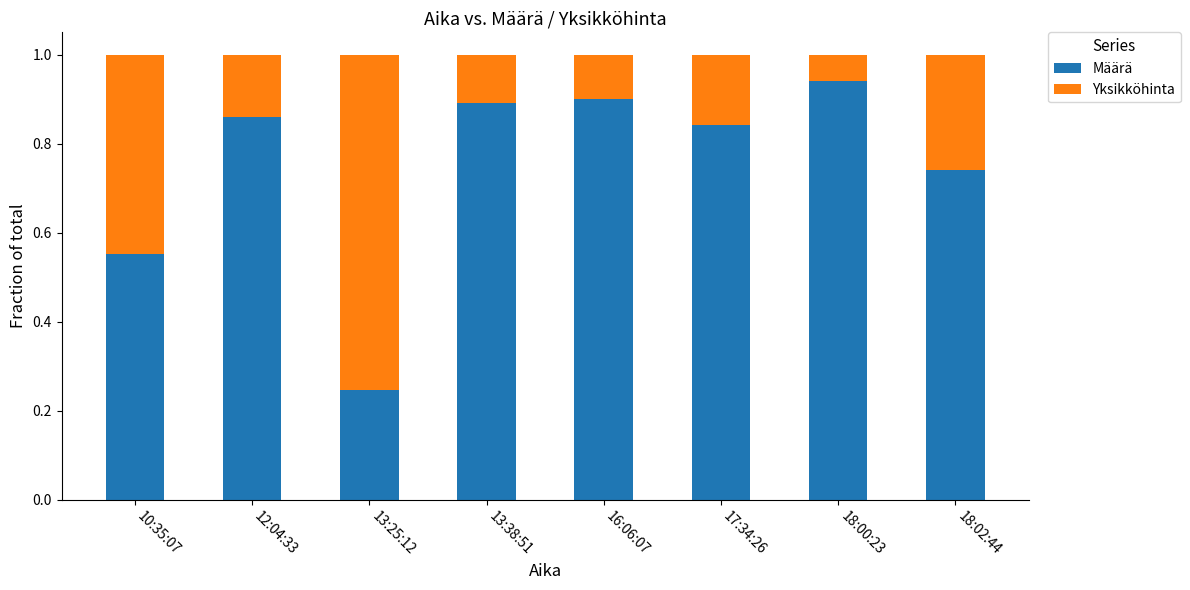

What is the sum of all Määrä values?

6.0